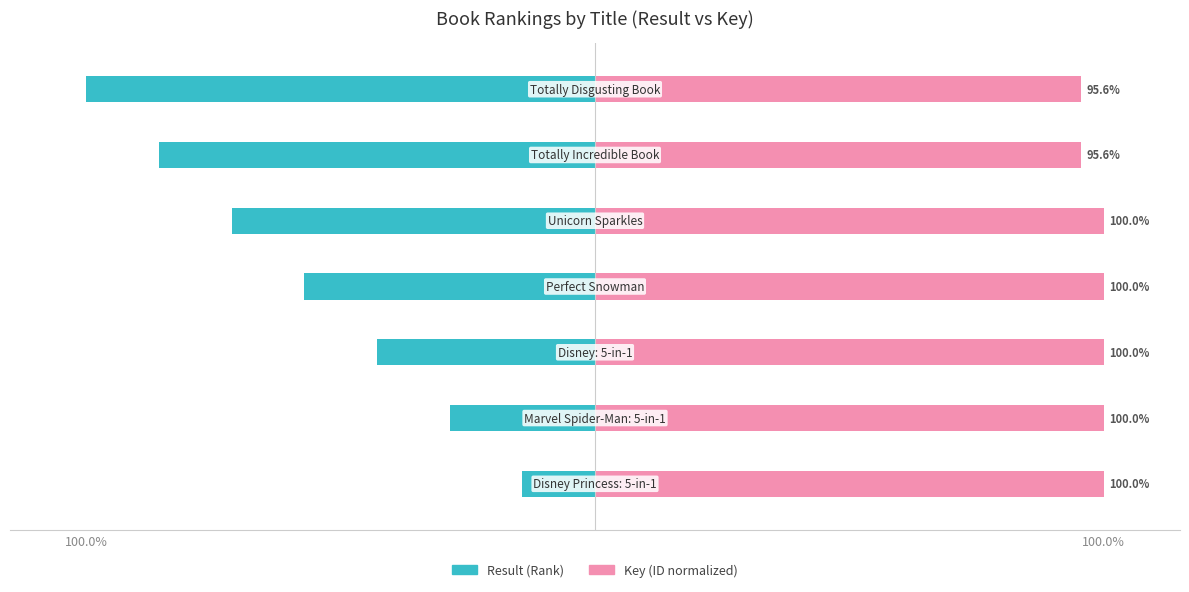

How many bars are there in total?

14